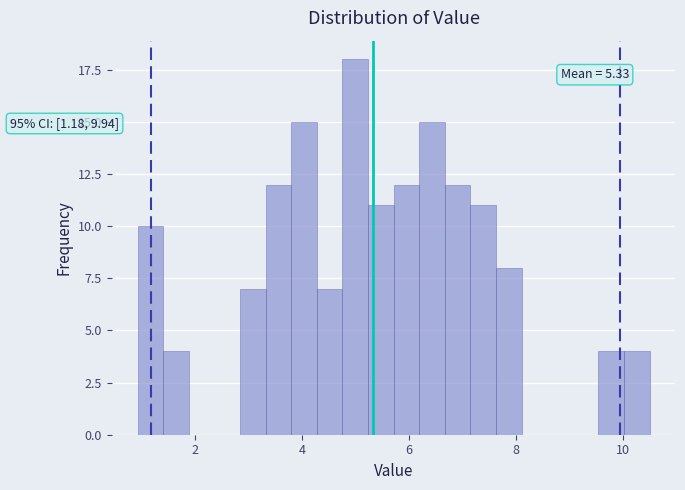

Around what value on the x-axis is the tallest bar? Give the approximate position of its centre, as read against the axis.

5.0